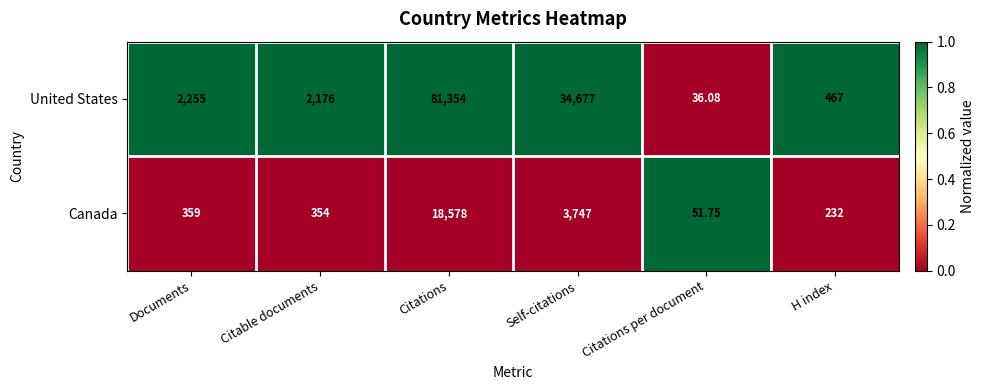

Is the value of United States at Citations per document greater than the value of Canada at Citable documents?

No